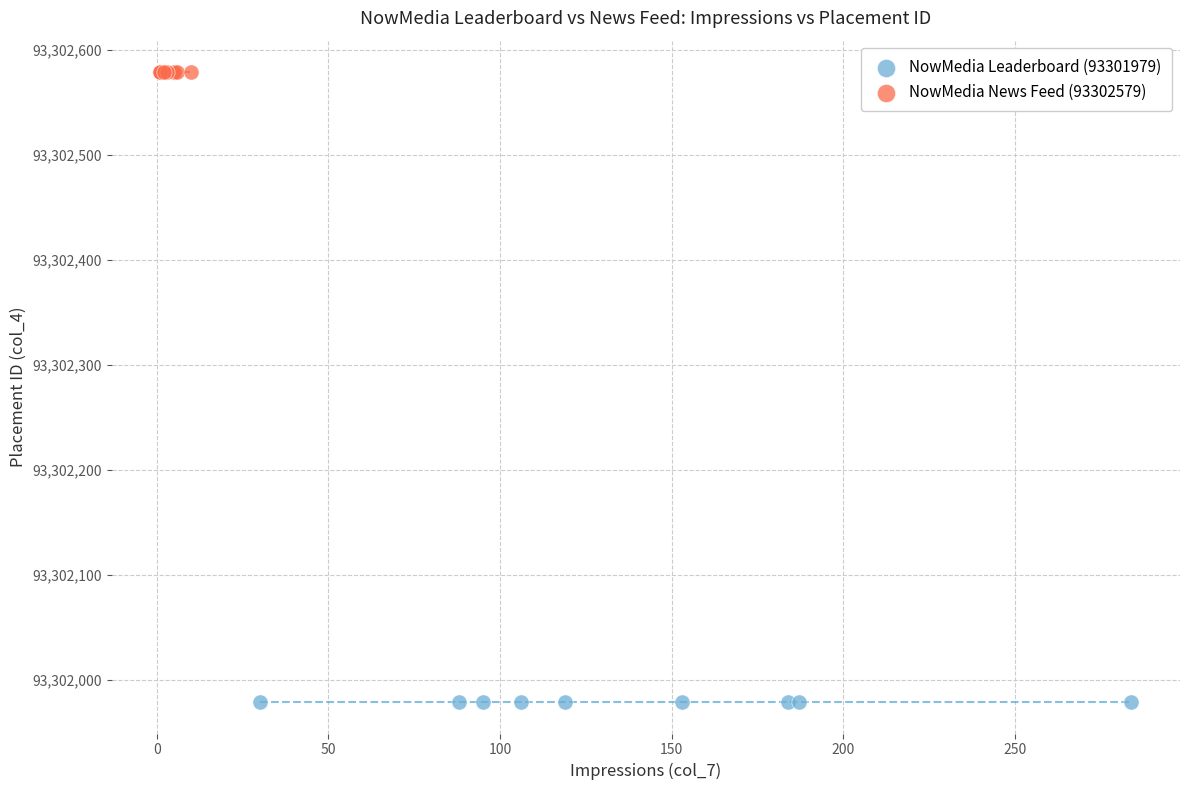

Which series reaches the minimum Y coordinate?

NowMedia Leaderboard (93301979)